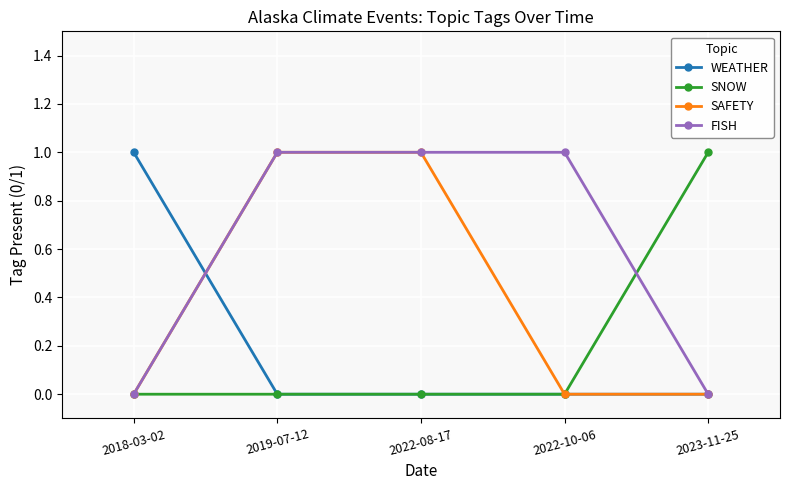

True or false: WEATHER has more than 2 points higher than both neighbors.

False